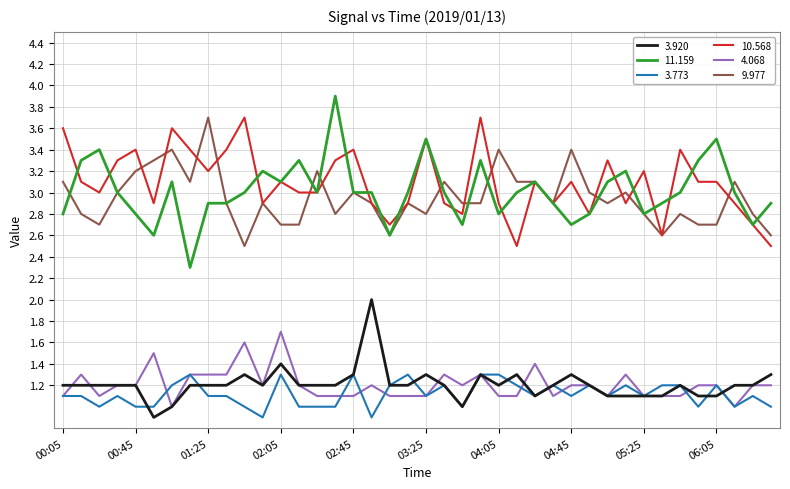

Which series has the widest spread of values?

11.159